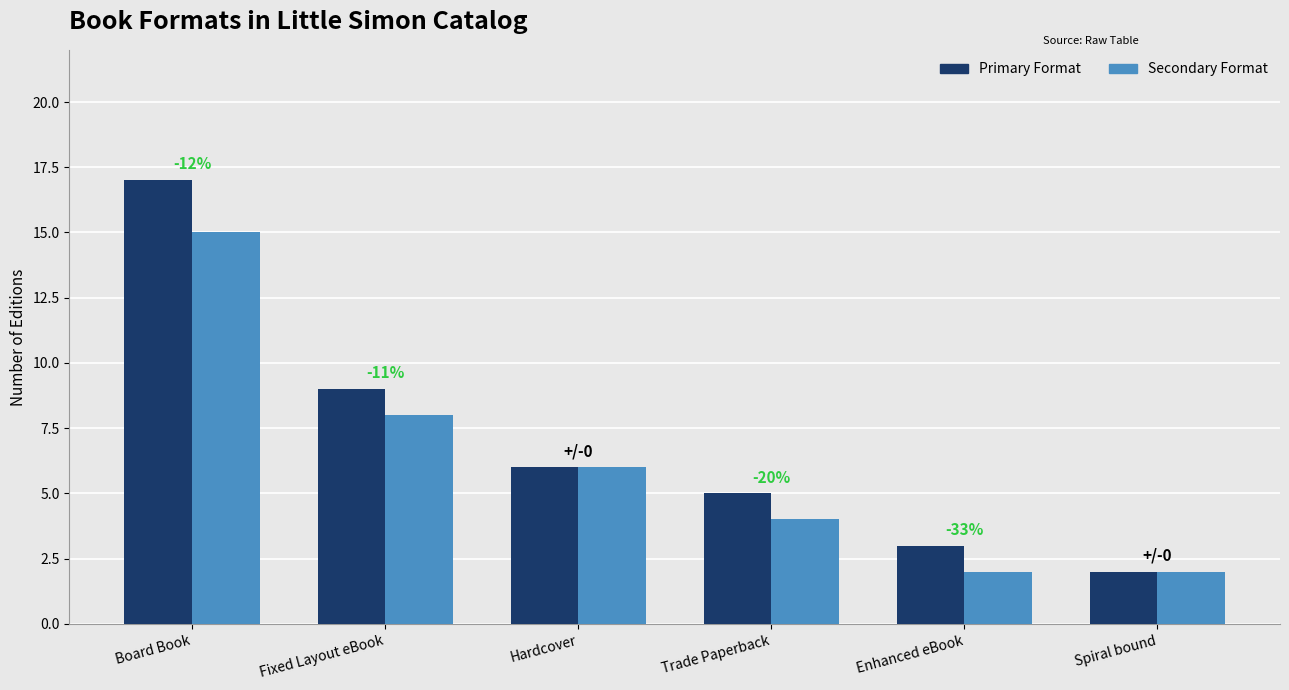

What is the label of the 6th bar from the left?

Spiral bound